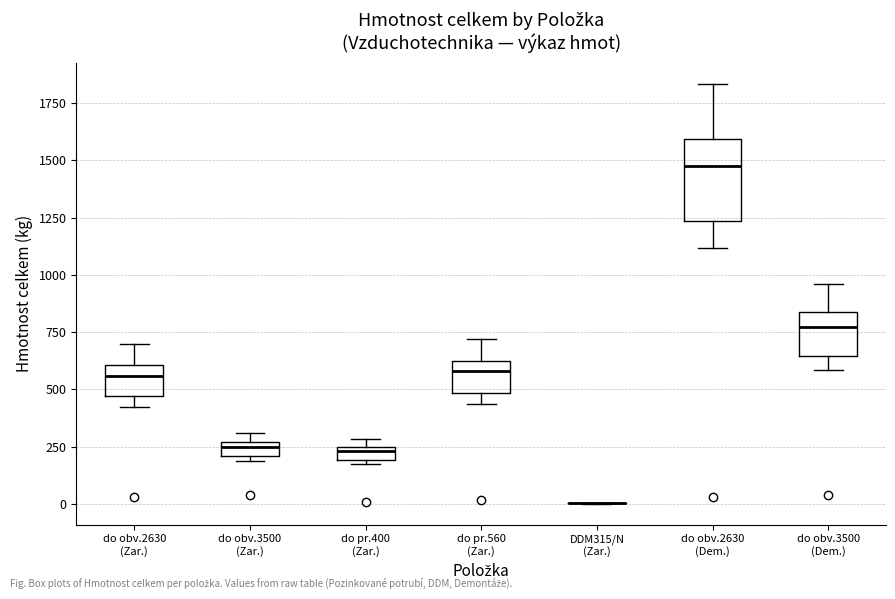

Where does the upper whisker of the box for do obv.3500 (Dem.) end on the y-axis? The values are not printed on the chart, so give them approximately, as read against the axis.

950